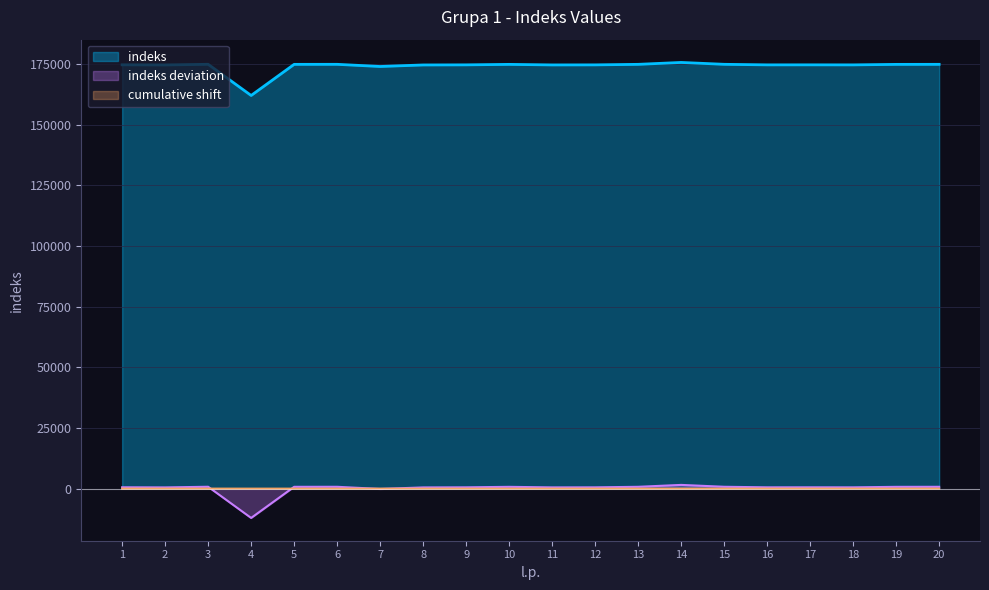

At which category does the chart reach its peak across all series?

14